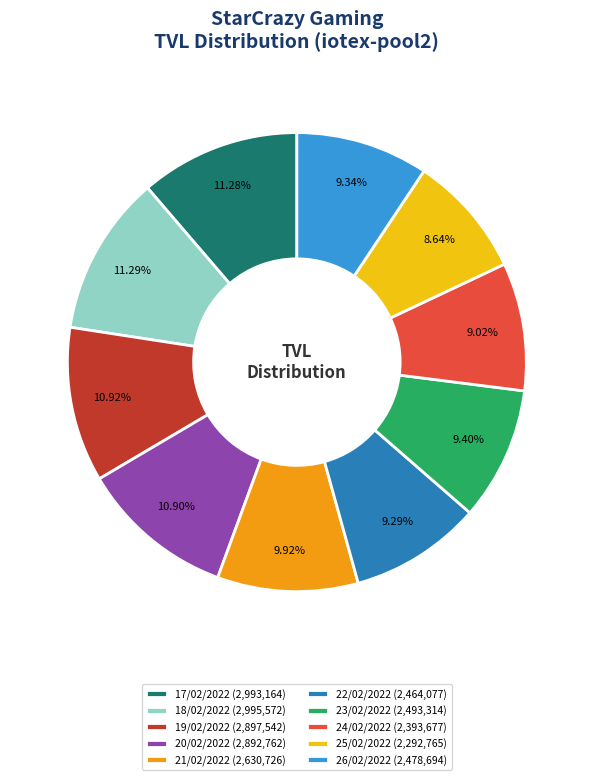

Combined, what portion of the pie is 26/02/2022 and 22/02/2022?

18.6%